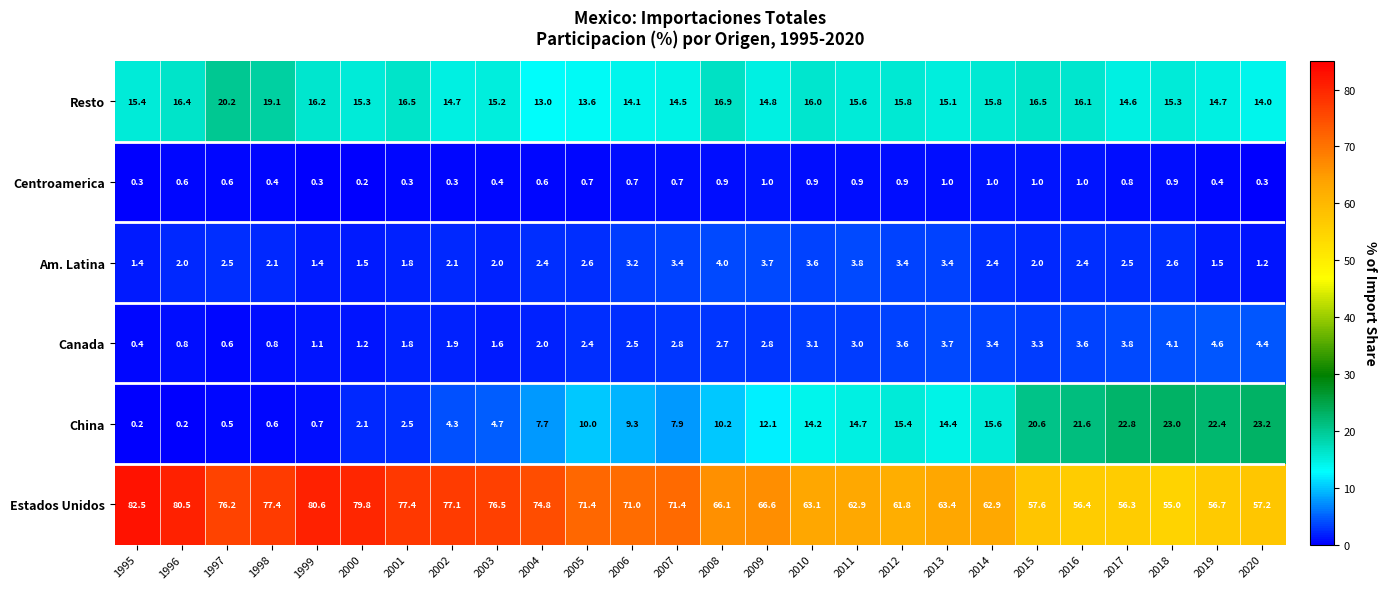

What is the sum of the Am. Latina values at 2015 and 2008?

6.0